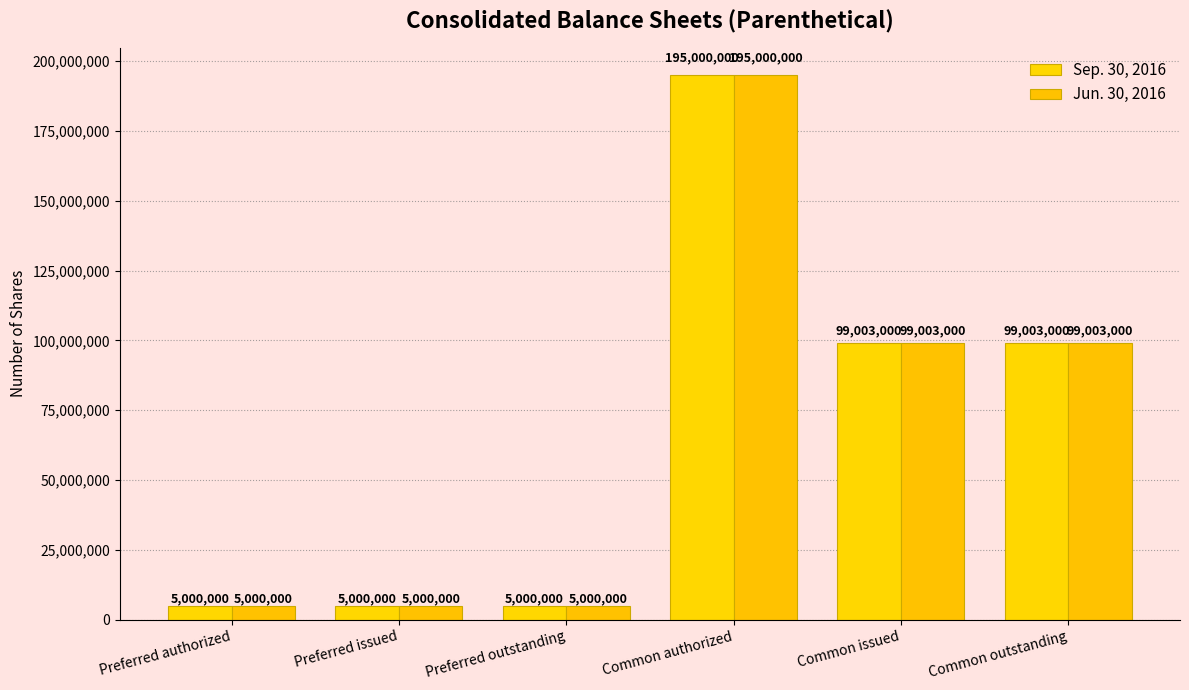

At which category is the sum across all series the highest?

Common authorized